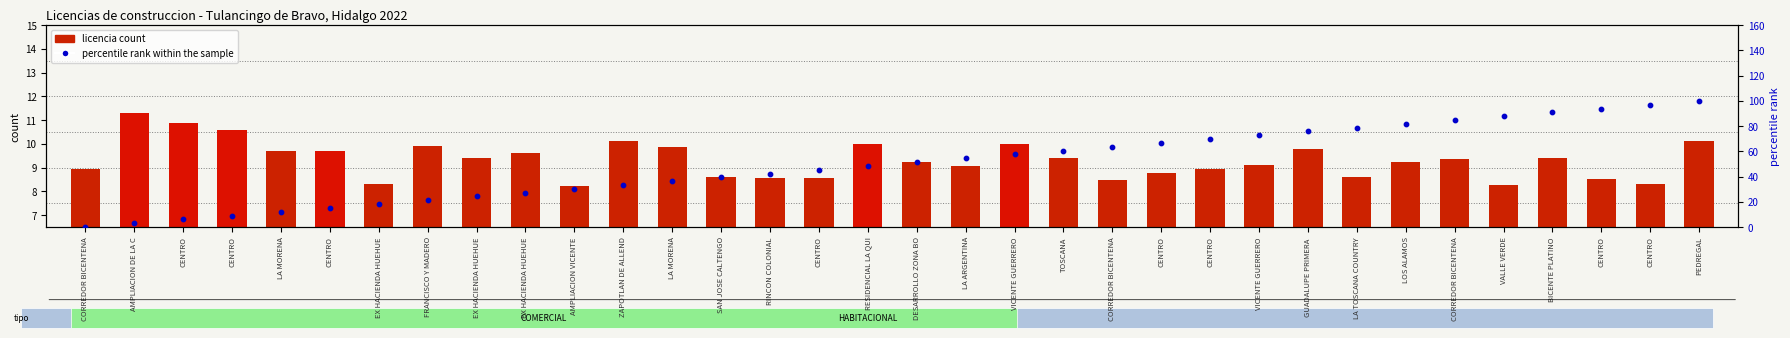

Which series contains the lowest Y value?

percentile rank within the sample